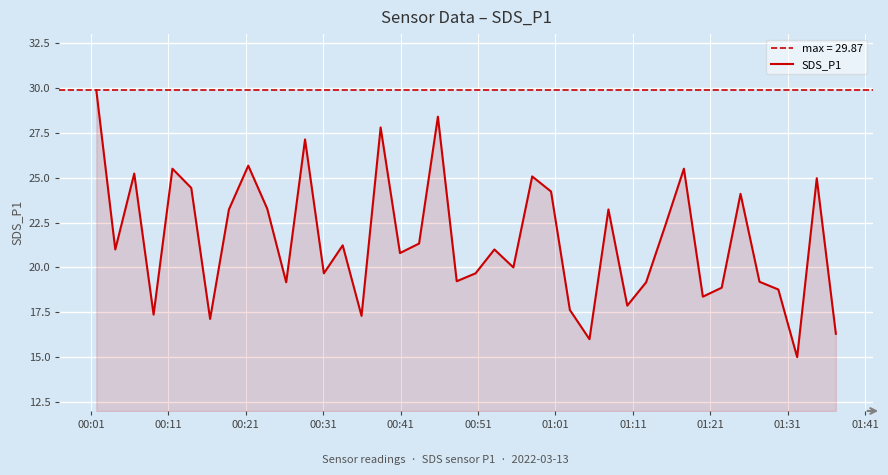

What is the highest value of the SDS_P1 series?

29.9